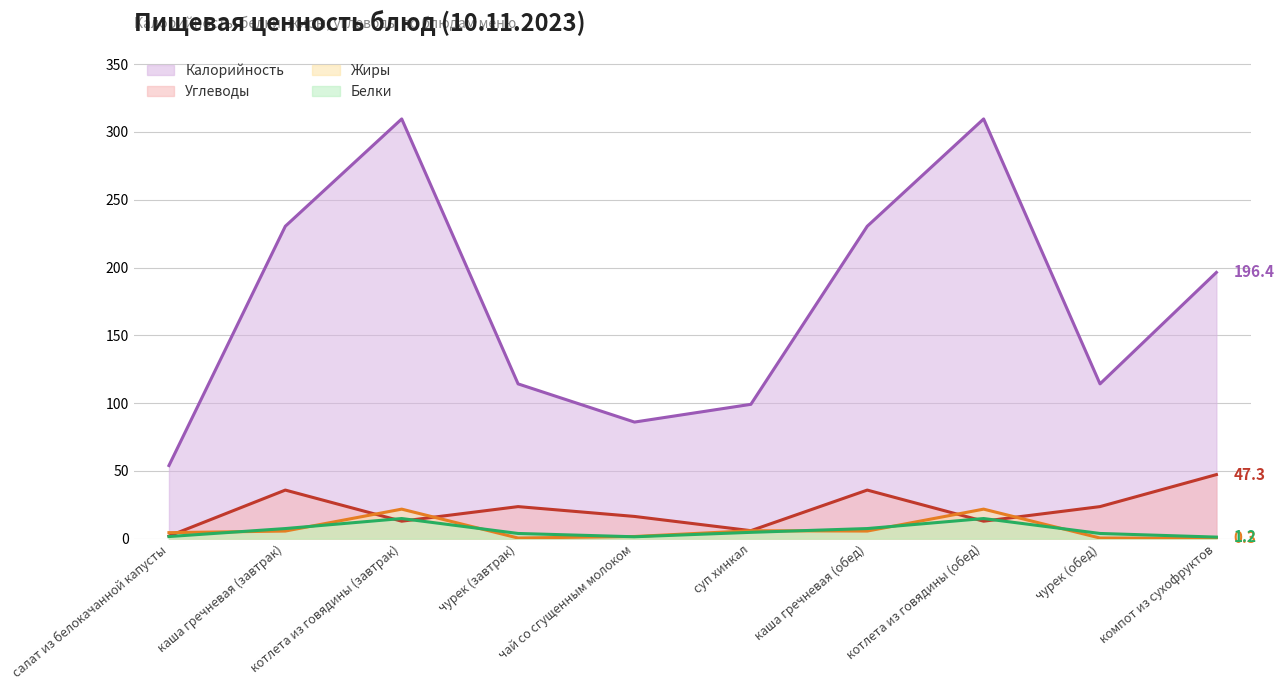

At which label does Белки reach its minimum?

компот из сухофруктов